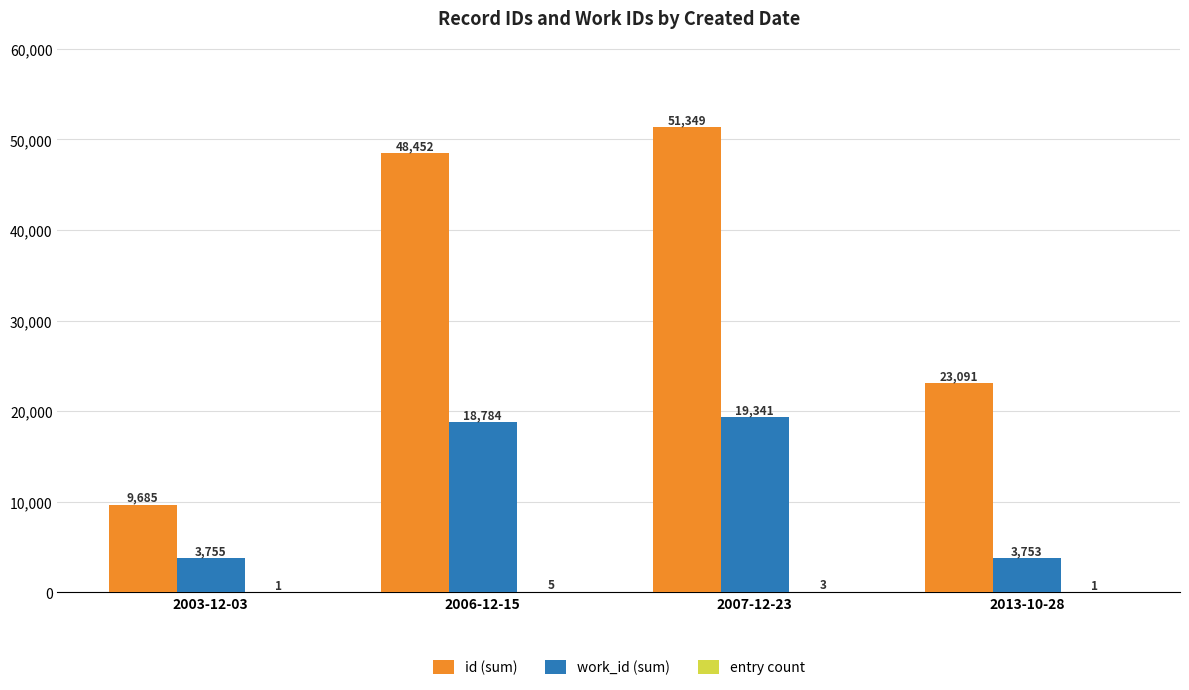

What is the sum of all id (sum) values?

132577